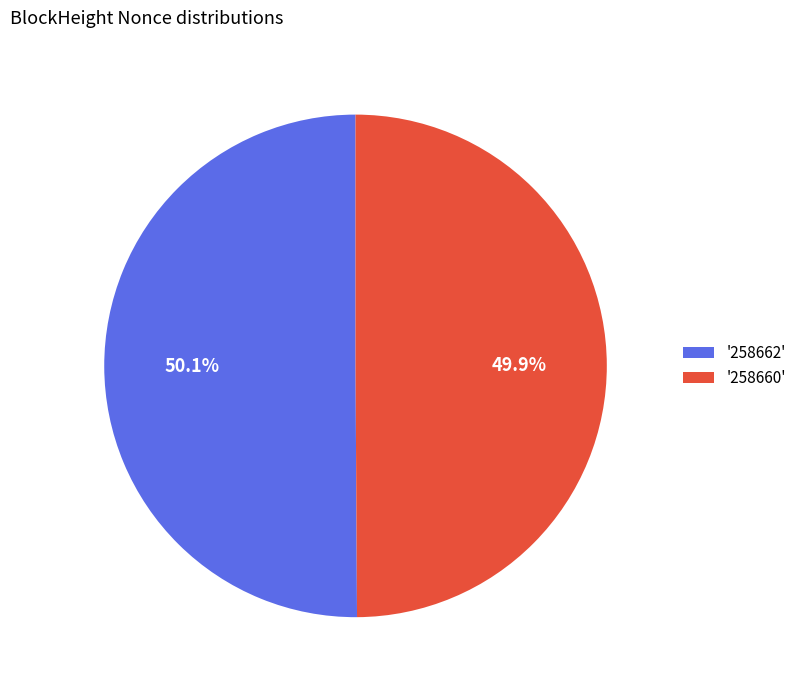

How many segments does this pie chart have?

2